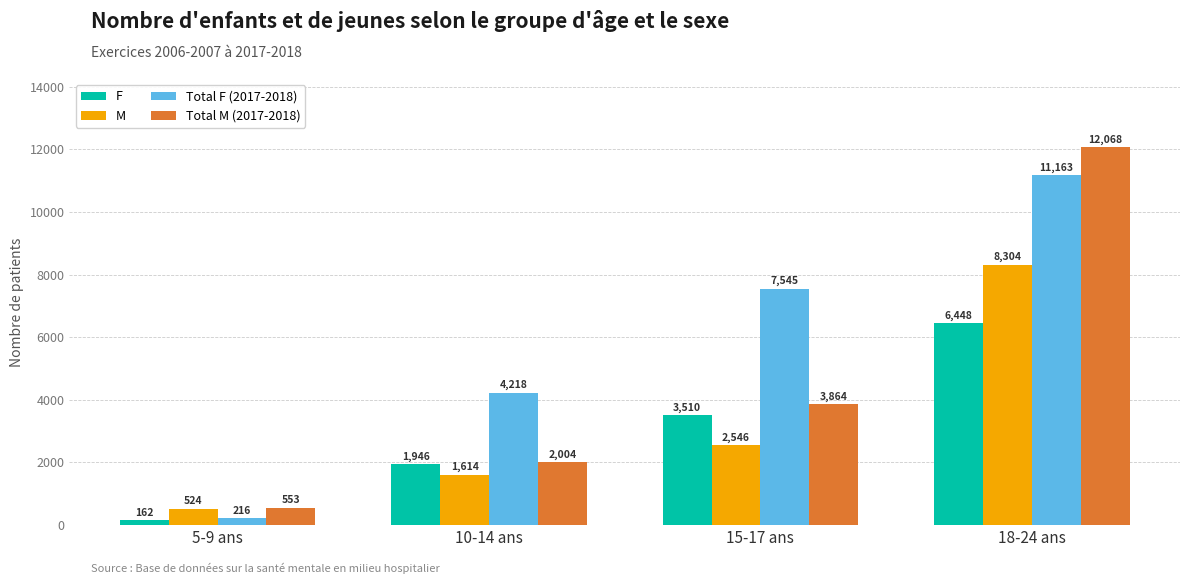

What is the smallest value displayed?

162